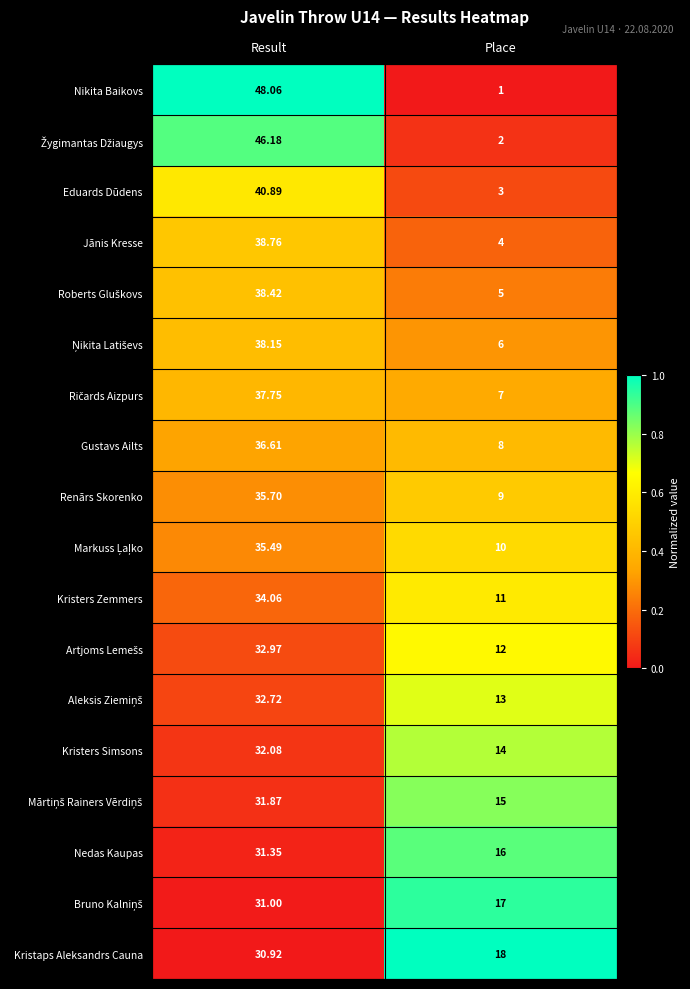

Which series changed the most between Result and Place?

Nikita Baikovs